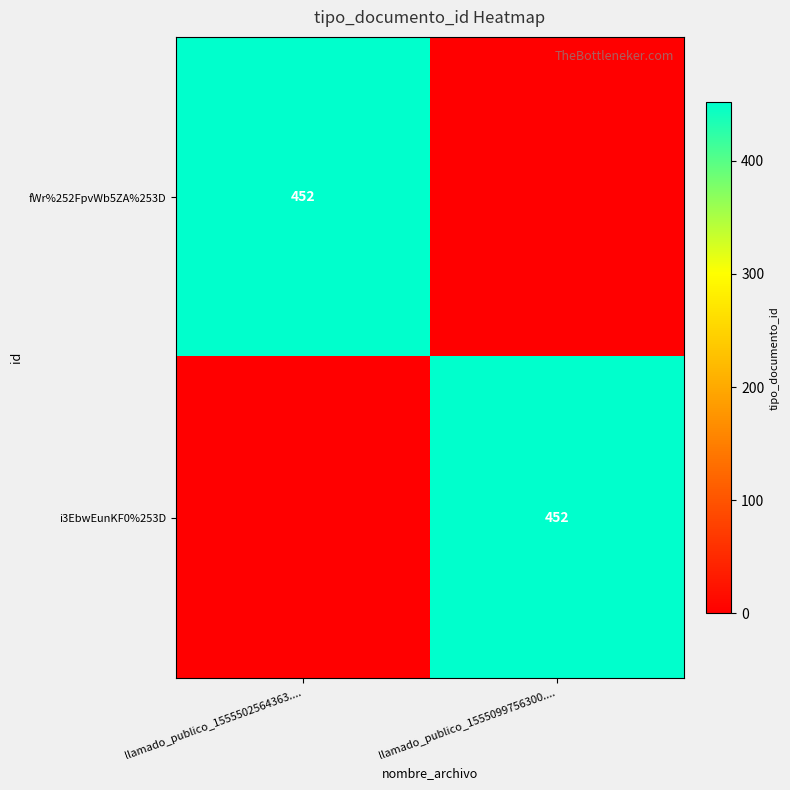

At how many categories does at least one series exceed 437?

2